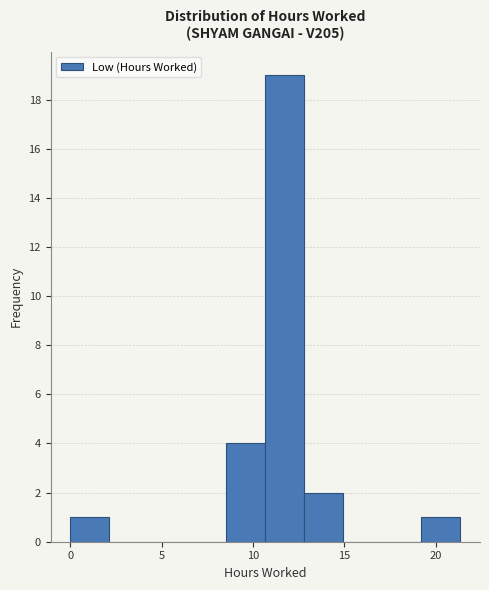

Reading left to right, transcribe this chart: for each bar, give the range it covers on the x-axis and its height. Neither the bar edges nor the heights are printed on the chart, so give them approximately, as read against the axes.

0.0 to 2.0: 1
2.0 to 4.5: 0
4.5 to 6.5: 0
6.5 to 8.5: 0
8.5 to 10.5: 4
10.5 to 13.0: 19
13.0 to 15.0: 2
15.0 to 17.0: 0
17.0 to 19.0: 0
19.0 to 21.5: 1